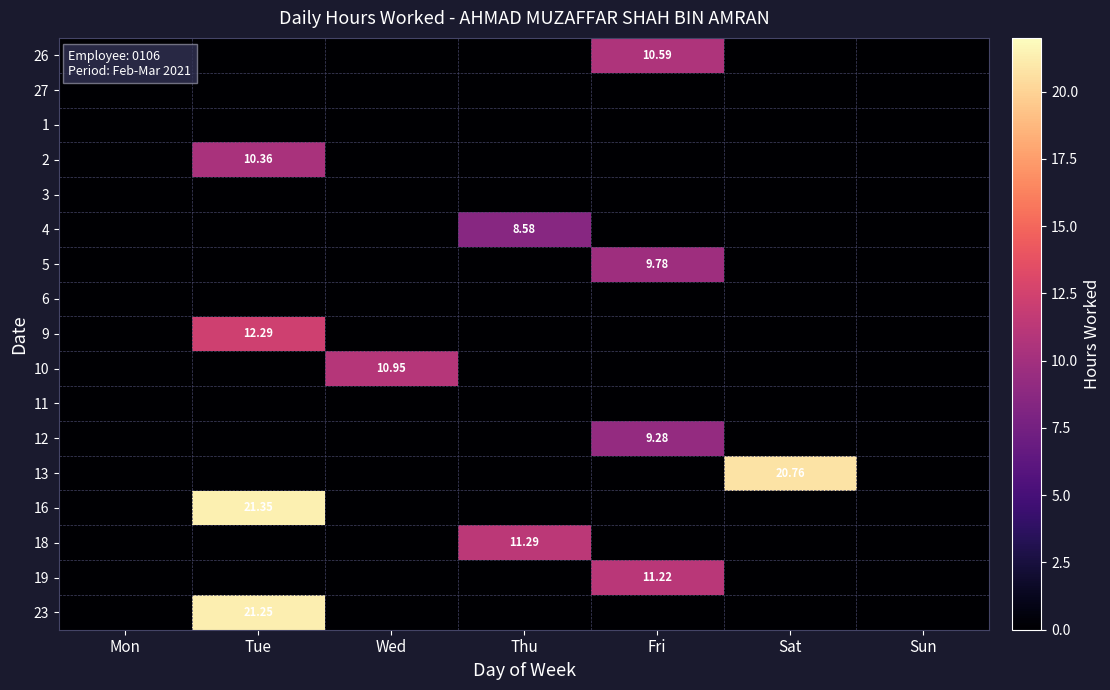

How many categories are shown in the chart?

7